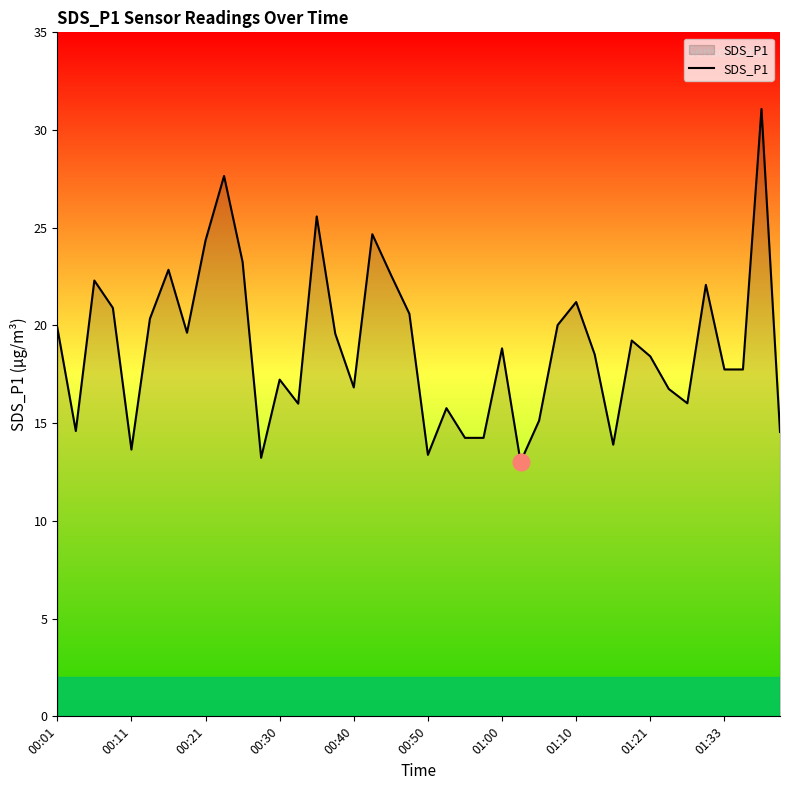

What is the difference between the maximum and minimum values?

18.1